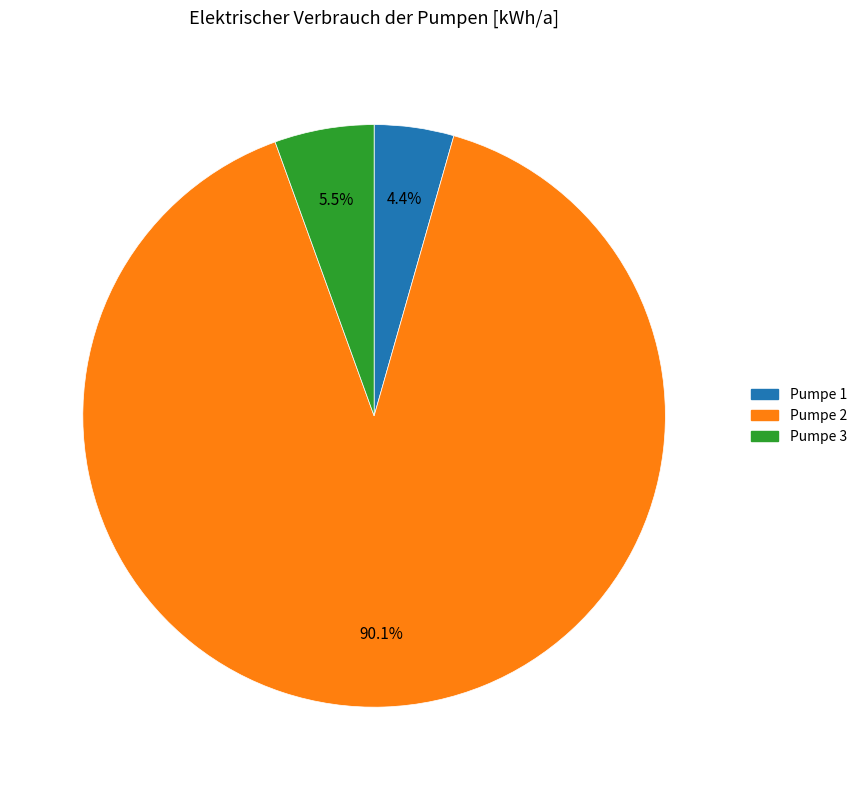

Rank the categories by value from lowest to highest.

Pumpe 1, Pumpe 3, Pumpe 2